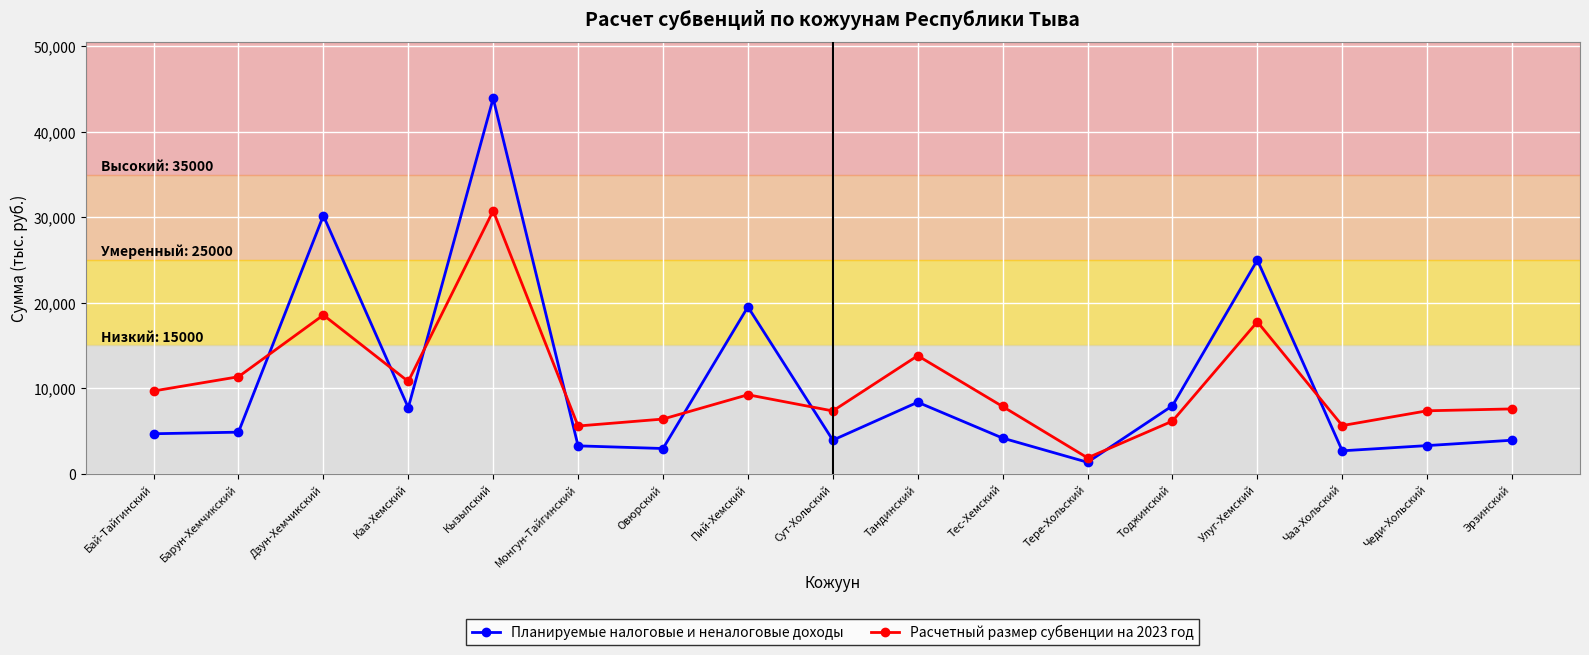

At how many categories does at least one series exceed 14722?

4